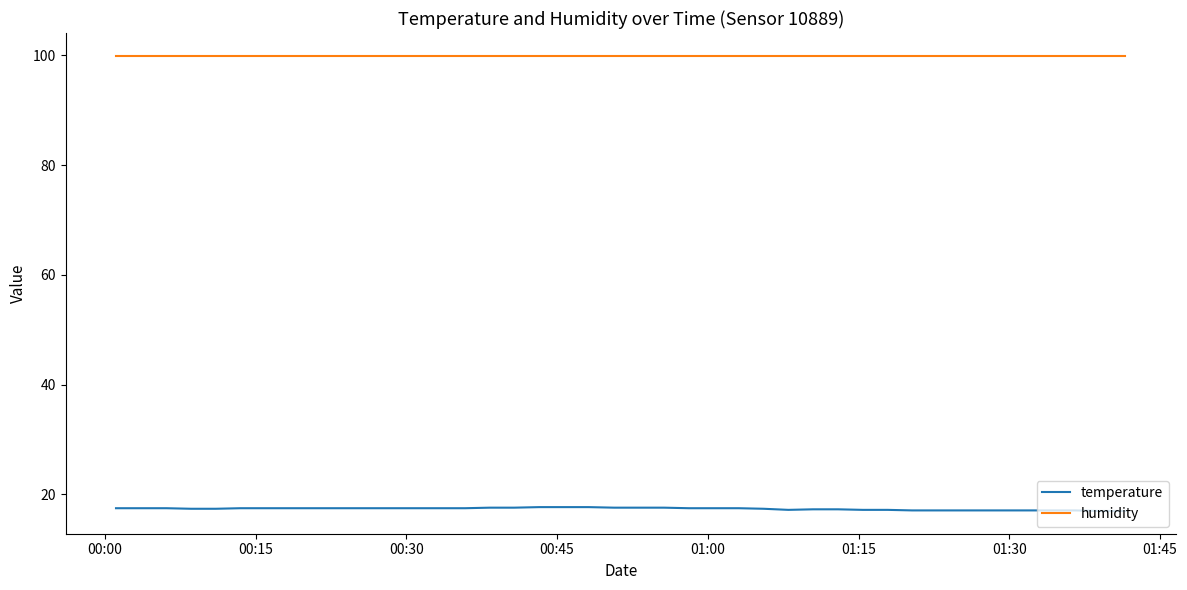

List the series in order of their peak value, lowest first.

temperature, humidity